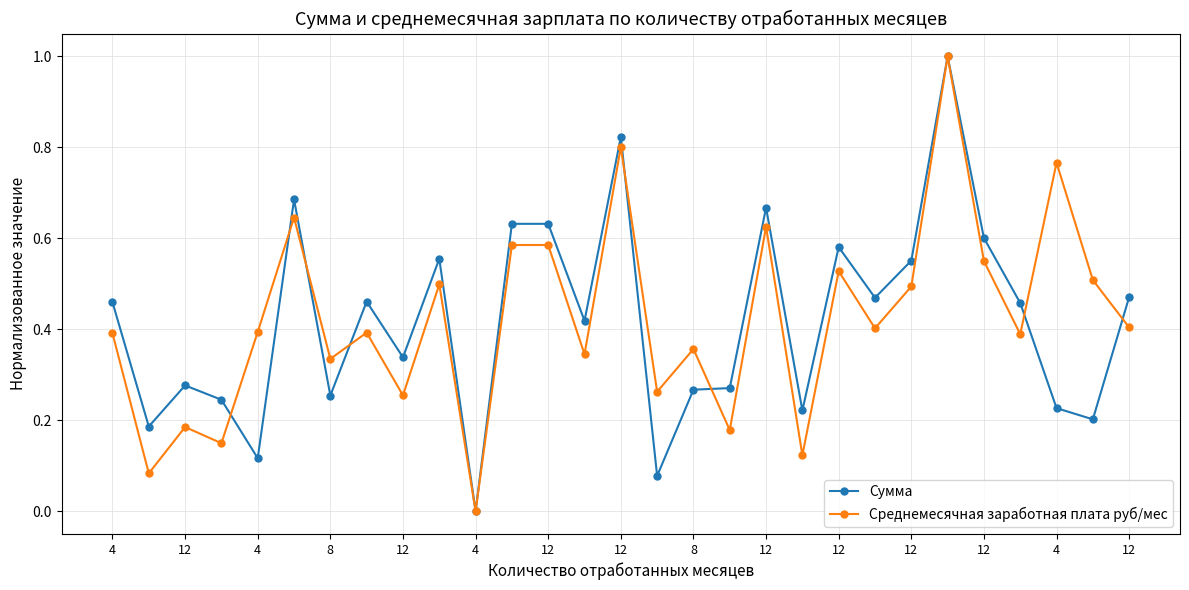

True or false: Сумма has more than 0 points higher than both neighbors.

True